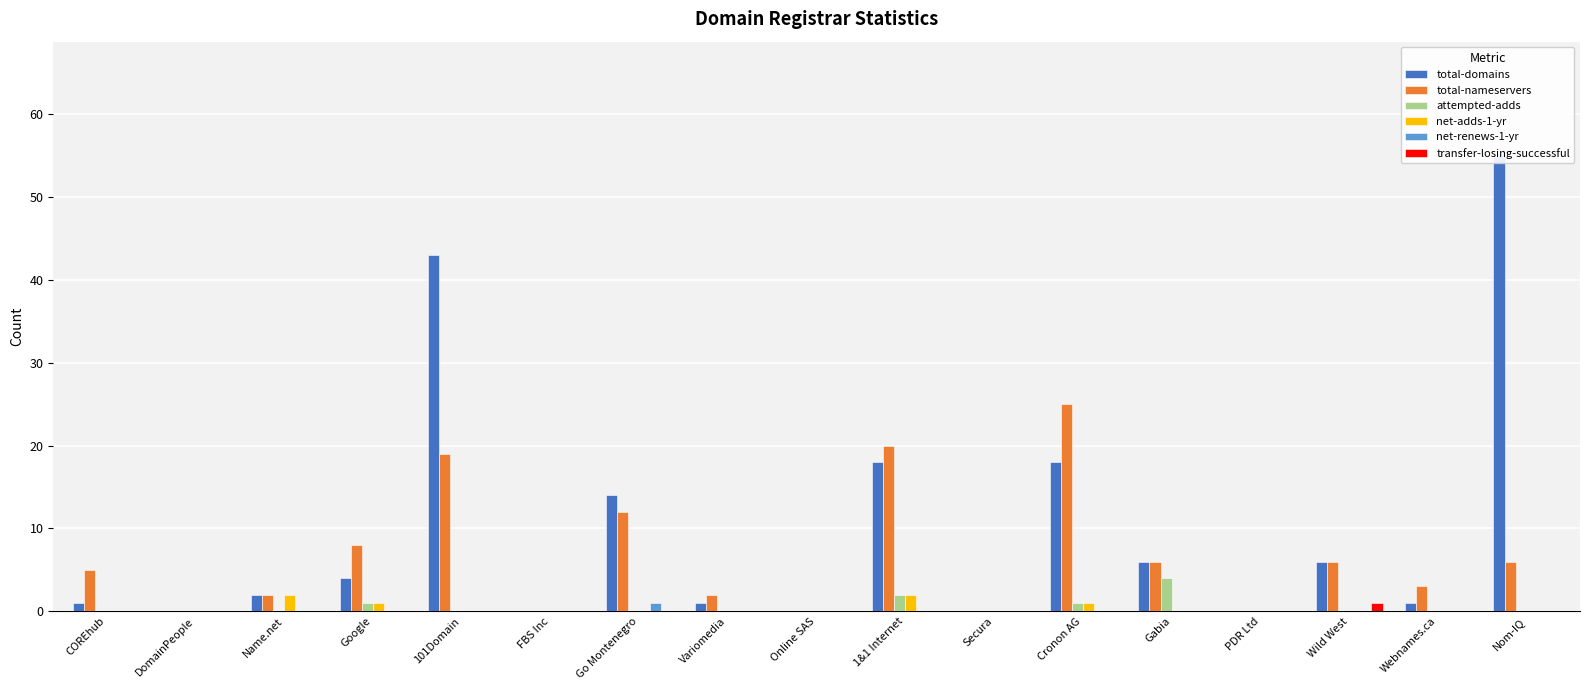

List the series in order of their peak value, highest first.

total-domains, total-nameservers, attempted-adds, net-adds-1-yr, net-renews-1-yr, transfer-losing-successful